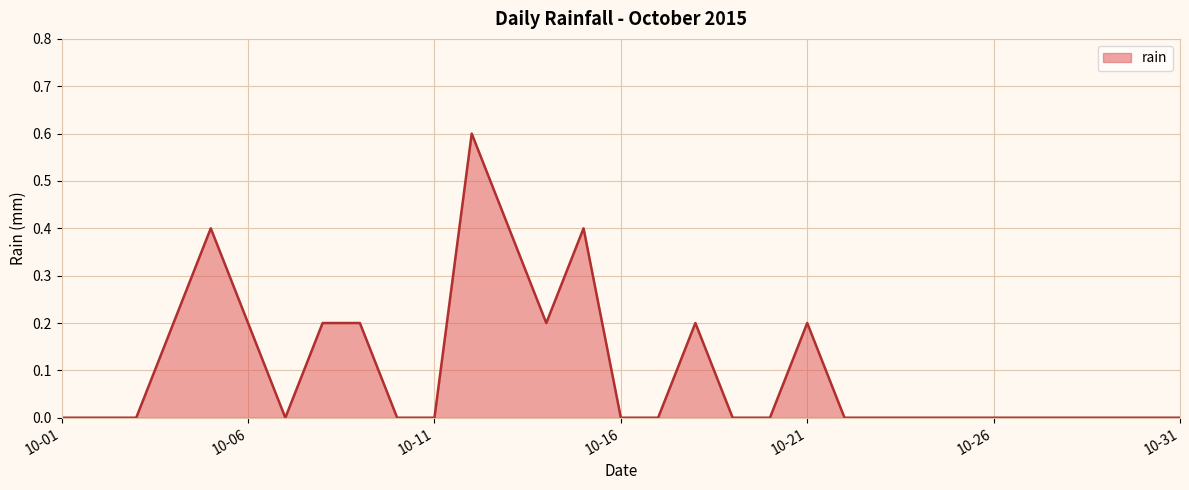

What is the maximum value shown in the chart?

0.6